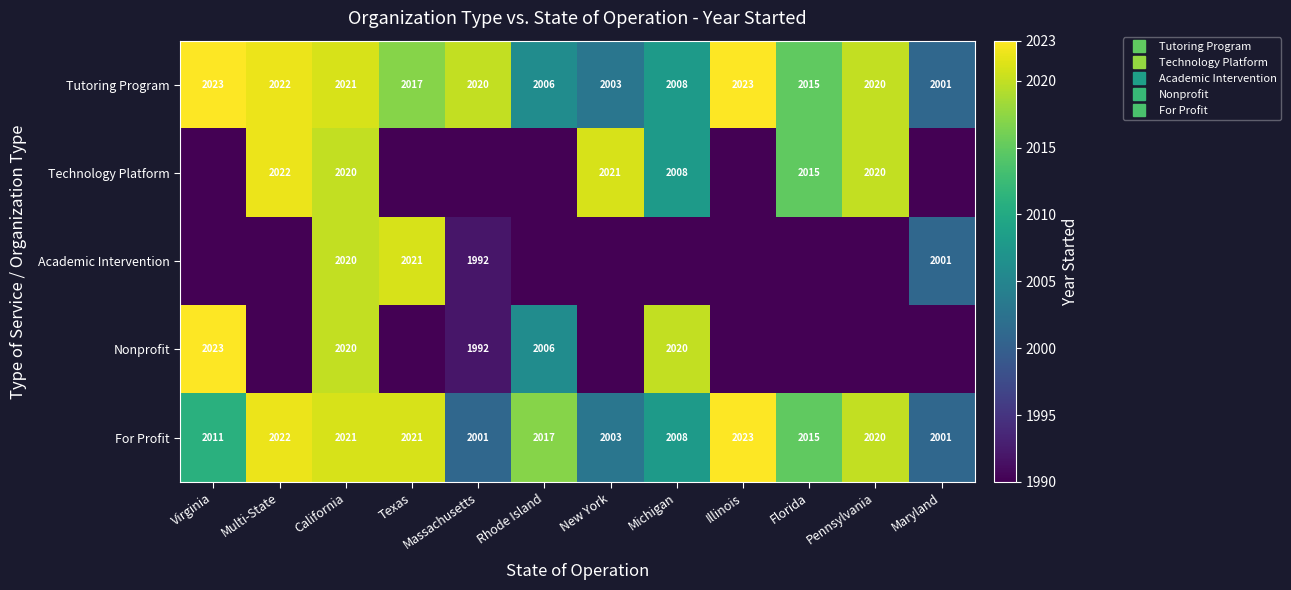

How many series are shown in this chart?

5